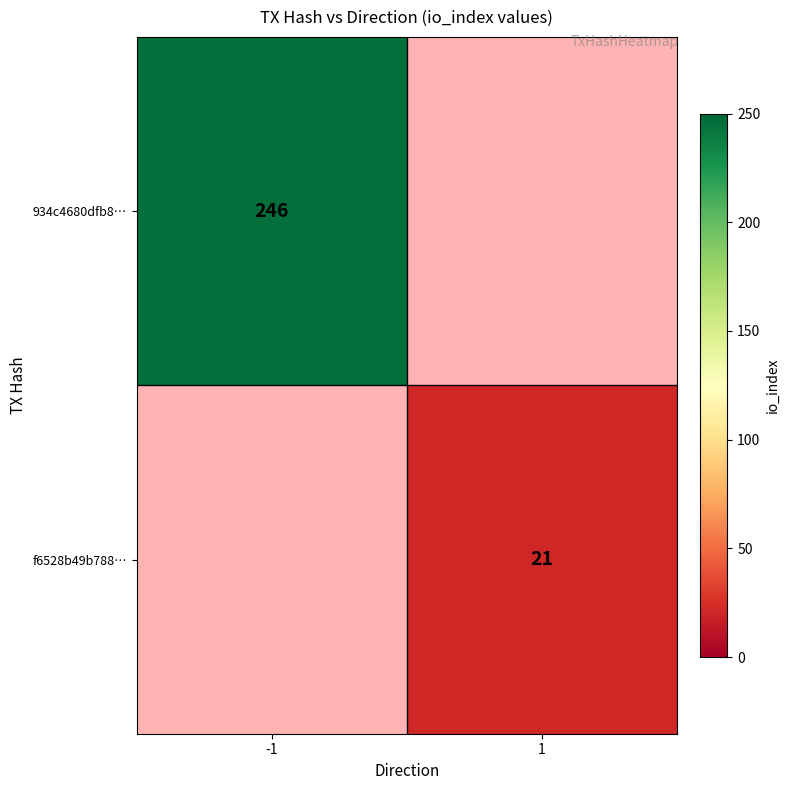

True or false: 934c4680dfb8… has a value of 88 at -1.

False